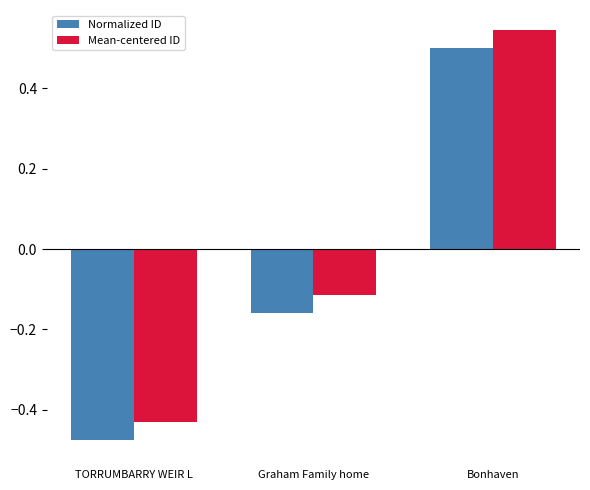

Which category has the lowest value across all series?

TORRUMBARRY WEIR L